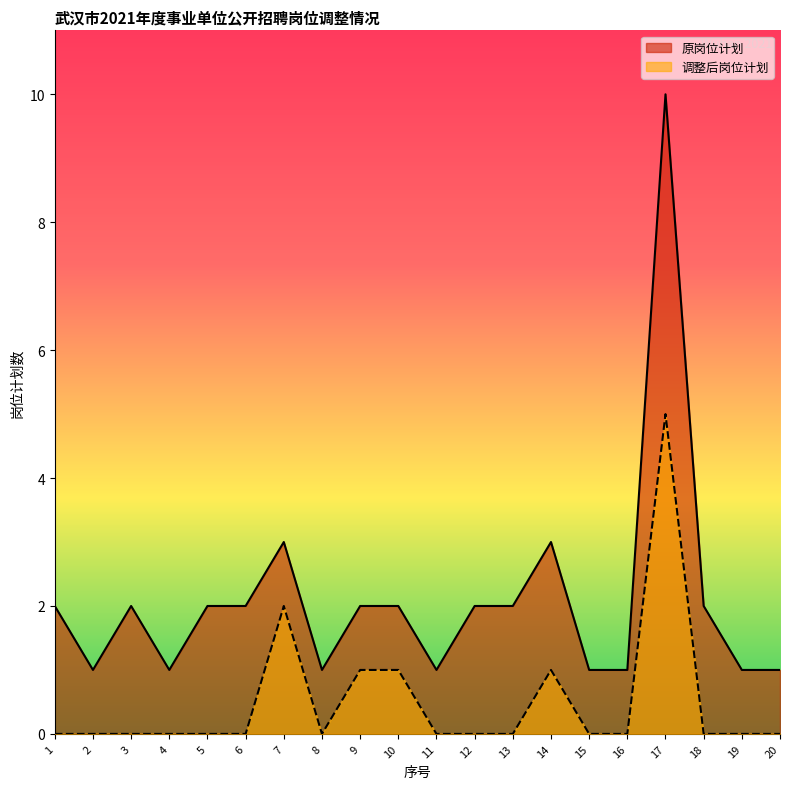

At 16, list the series in order from smallest to largest.

调整后岗位计划, 原岗位计划